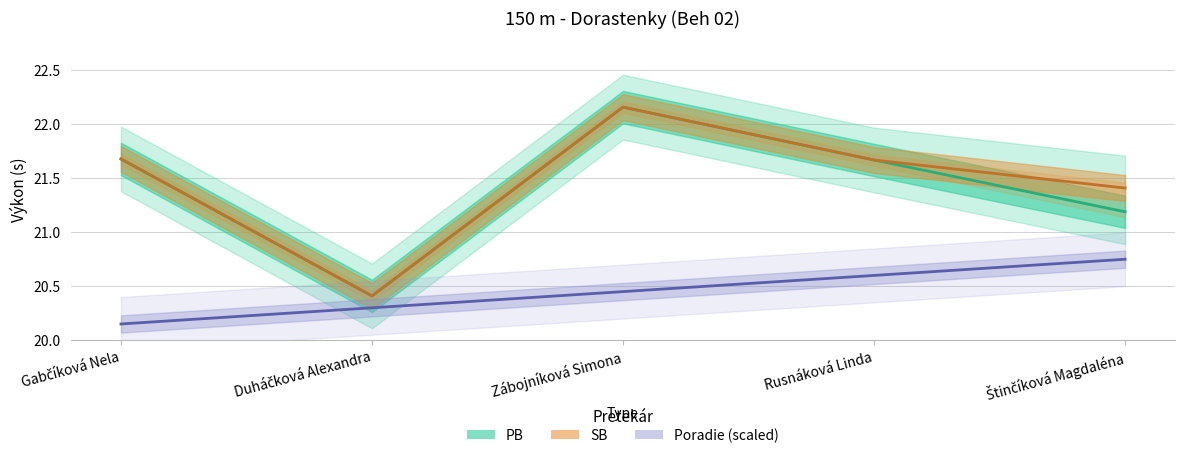

What position from the left is Rusnáková Linda?

4